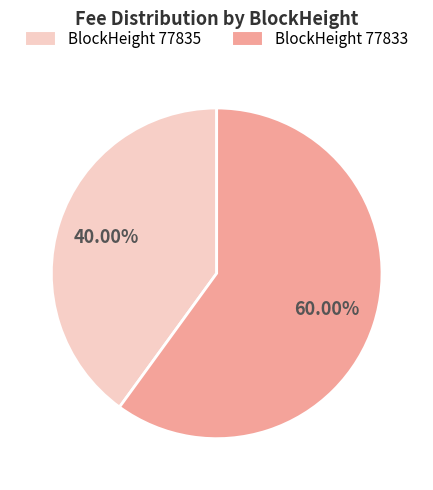

Is there any slice that represents more than half of the pie?

Yes